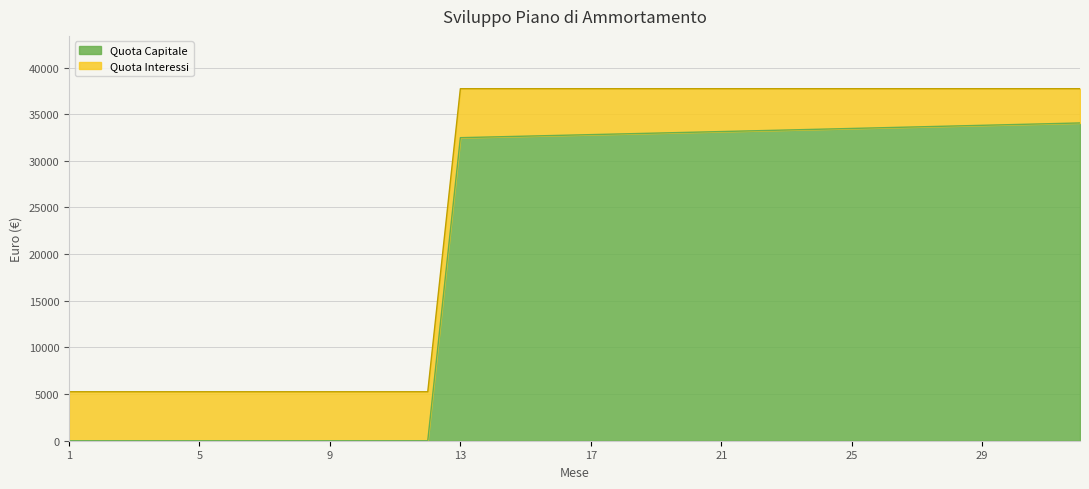

Which series changed the most between 18 and 19?

Quota Capitale